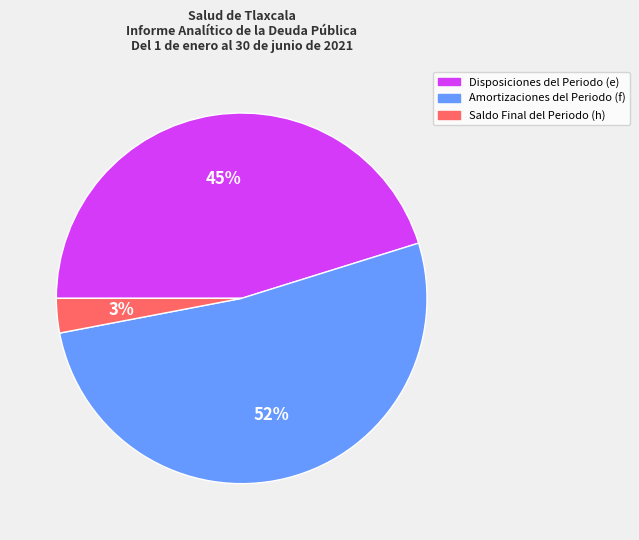

Count the number of slices in the pie.

3